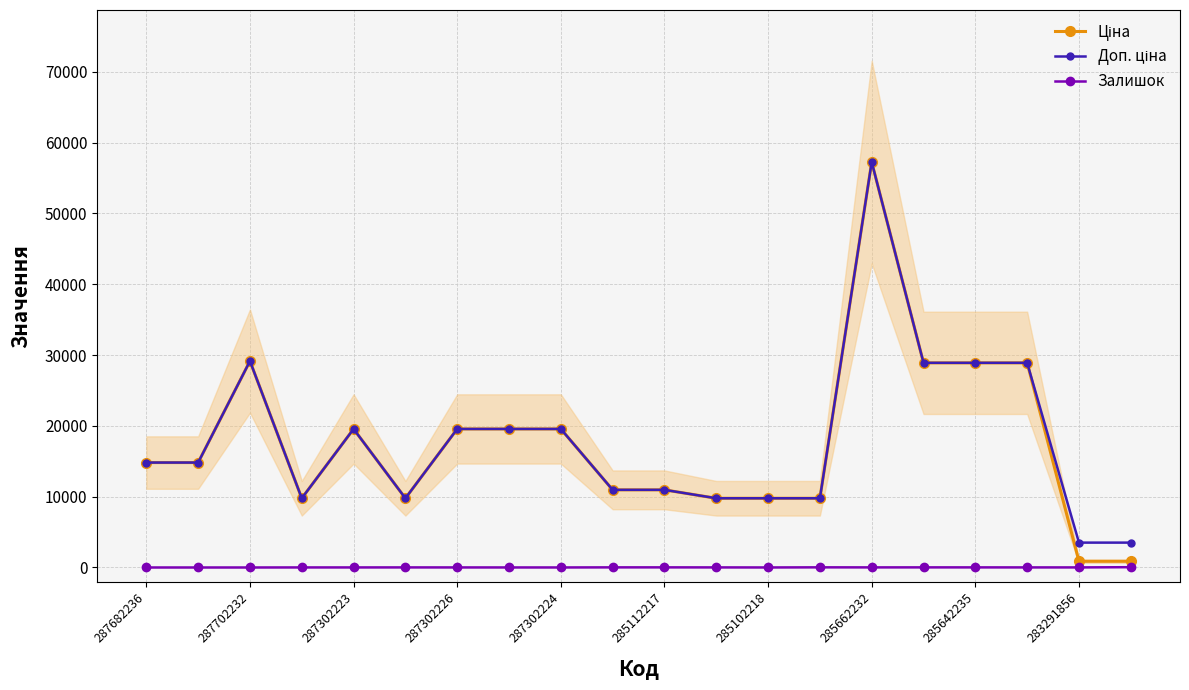

Is it true that Залишок equals 17.0 at 285112217?

True